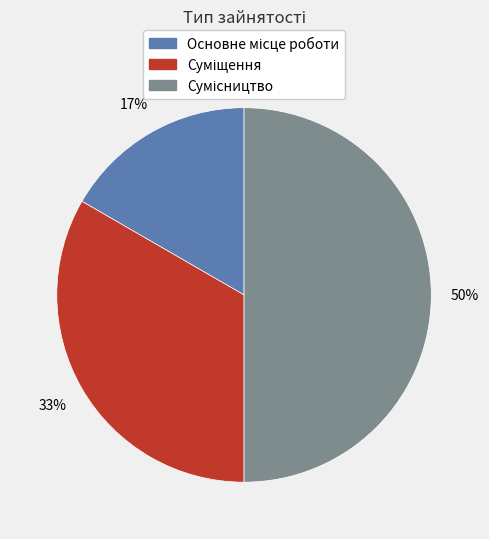

To the nearest percent, what is the average slice percentage?

33%